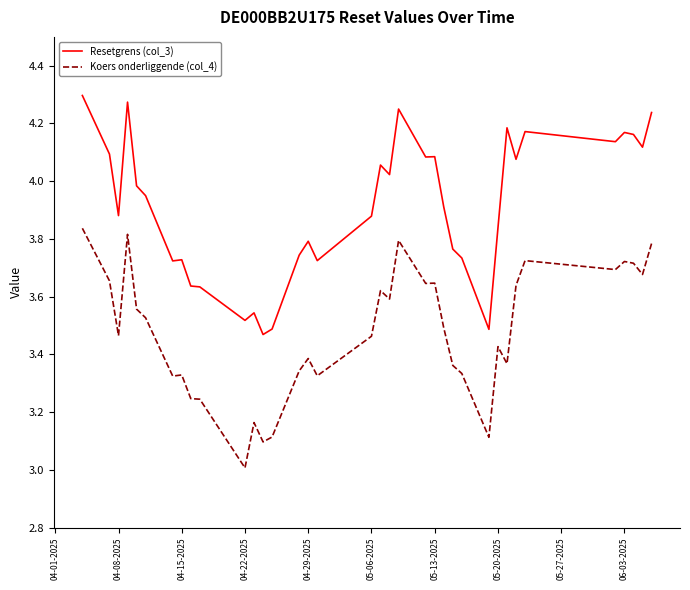

In Koers onderliggende (col_4), how many points are higher than both neighbors (excluding endpoints)?

10